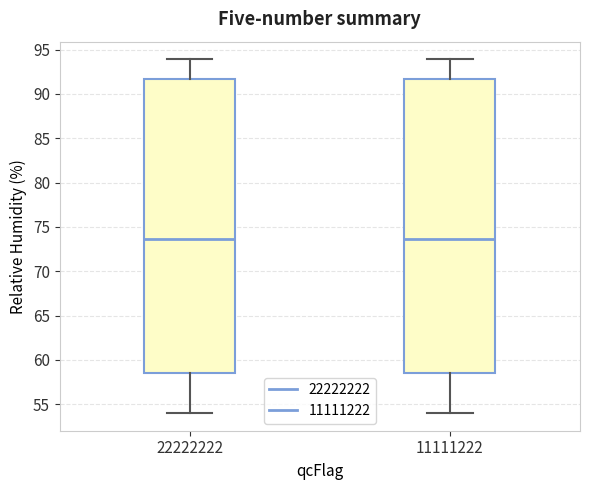

Reading left to right, transcribe this box plot: for each box, give where its median line is, the range the box spans, and where its two whiskers end, as read against the y-axis. The values are not printed on the chart, so give them approximately, as read against the axis.

22222222: median 73.5, box 58.5 to 91.5, whiskers 54.0 to 94.0
11111222: median 73.5, box 58.5 to 91.5, whiskers 54.0 to 94.0